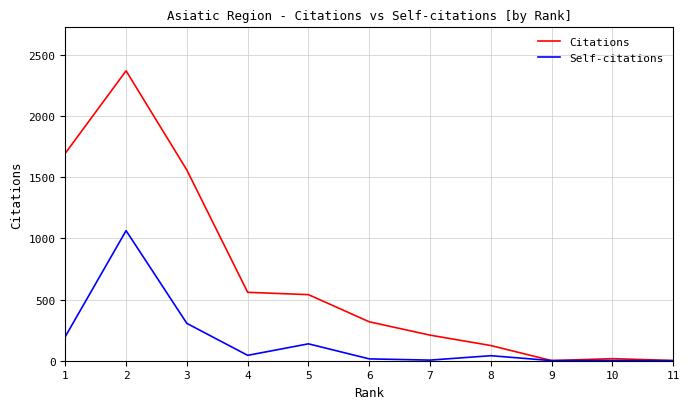

Count the number of data series in this chart.

2